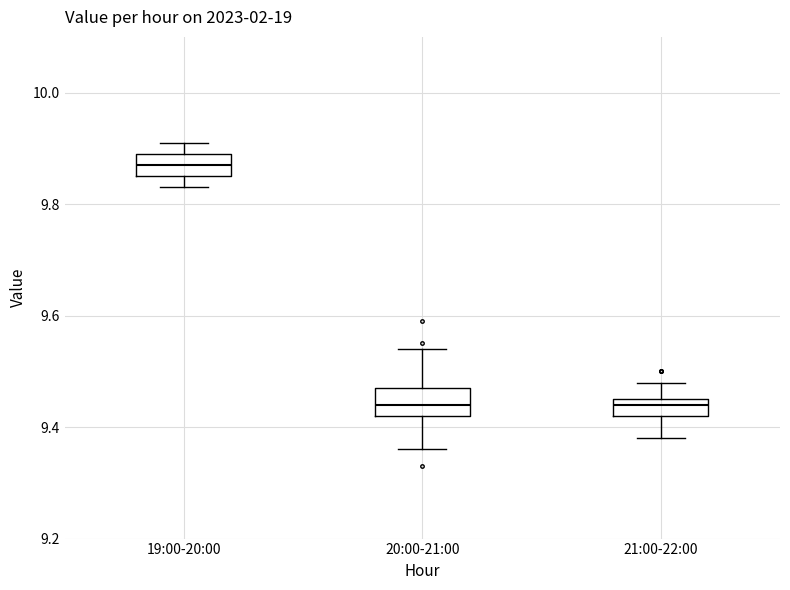

Where does the upper whisker of the box for 21:00-22:00 end on the y-axis? The values are not printed on the chart, so give them approximately, as read against the axis.

9.48